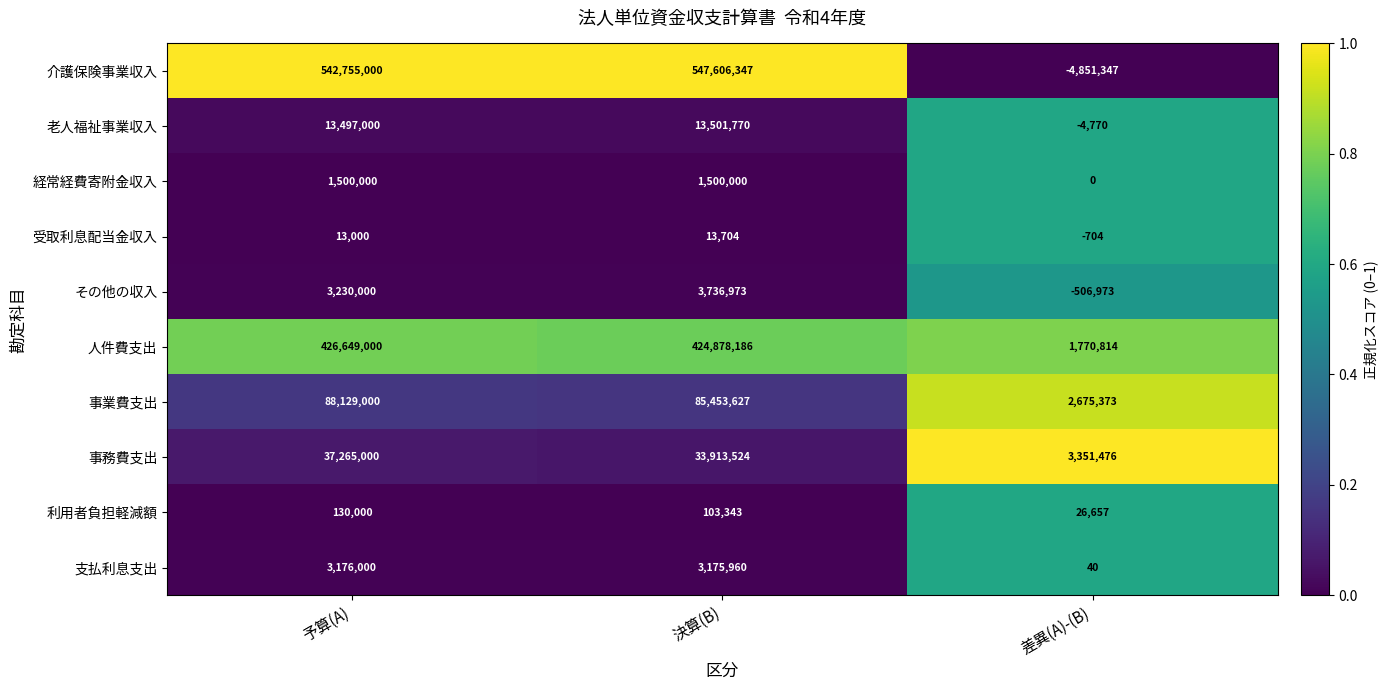

The value of 介護保険事業収入 at 差異(A)-(B) is -1060070. True or false?

False